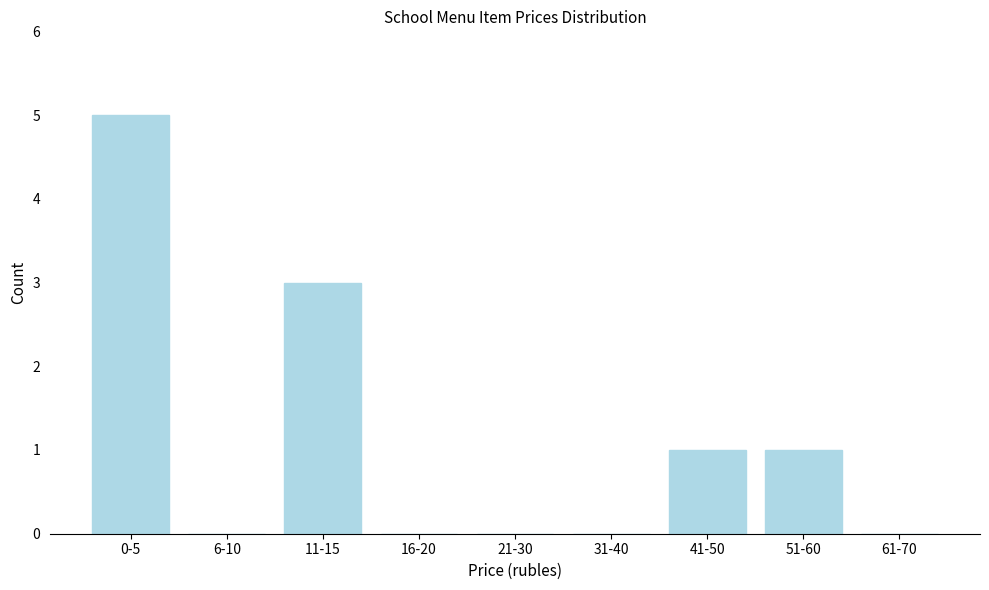

Reading right to left, list all the values displayed in this chart.

61-70=0	51-60=1	41-50=1	31-40=0	21-30=0	16-20=0	11-15=3	6-10=0	0-5=5